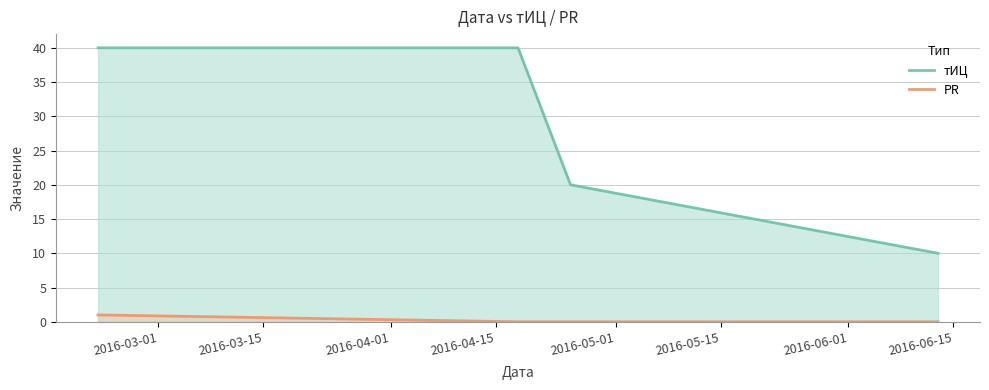

Which series has the largest total across all categories?

тИЦ